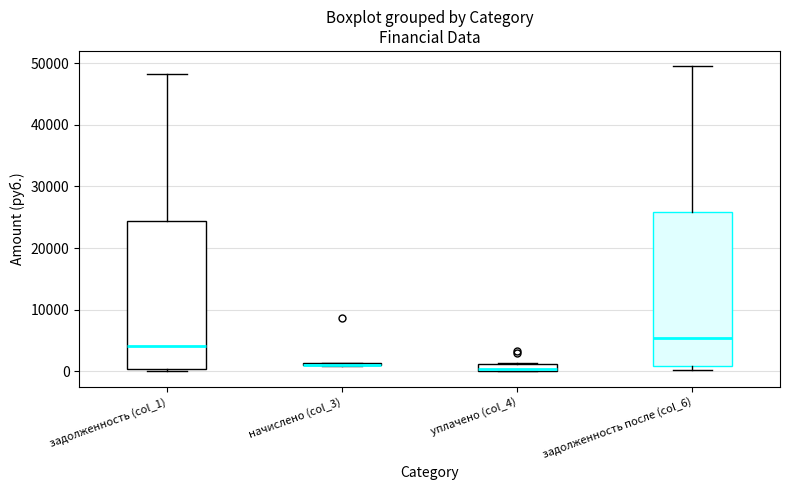

Where is the lower edge of the box for задолженность (col_1) on the y-axis? The values are not printed on the chart, so give them approximately, as read against the axis.

0